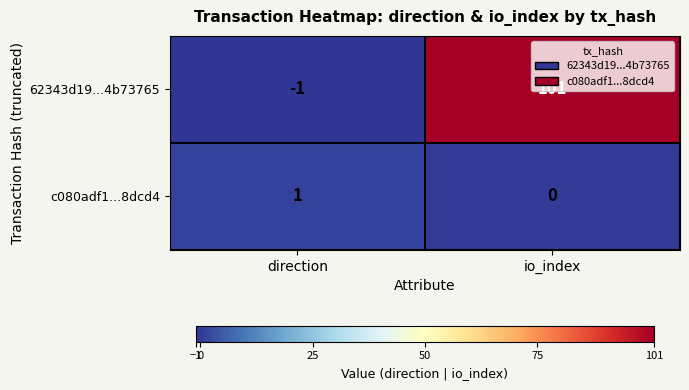

Rank the series at direction from highest to lowest value.

c080adf1...8dcd4, 62343d19...4b73765